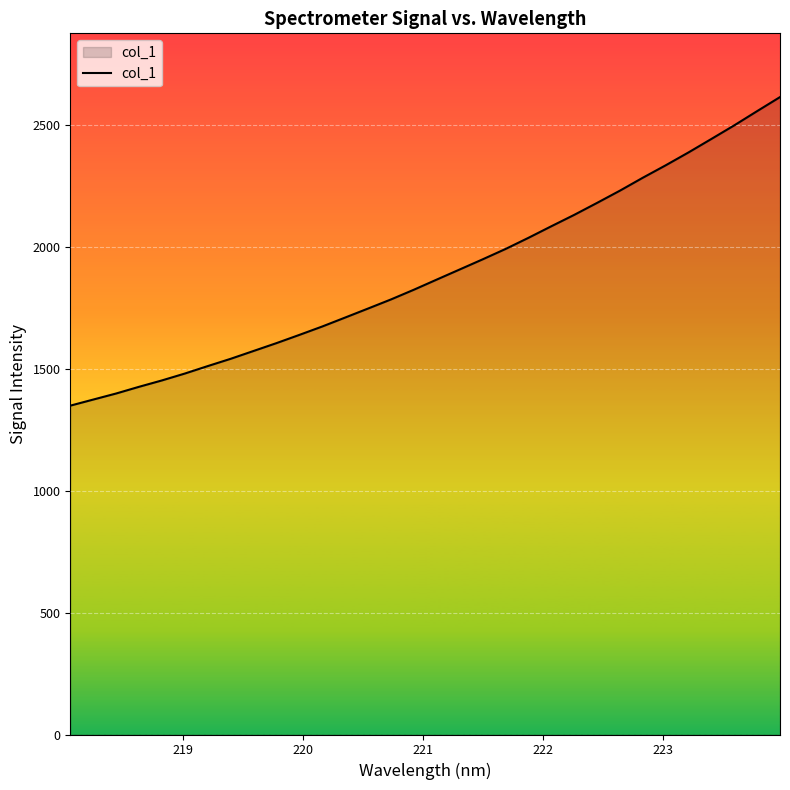

What is the greatest value displayed?

2615.1